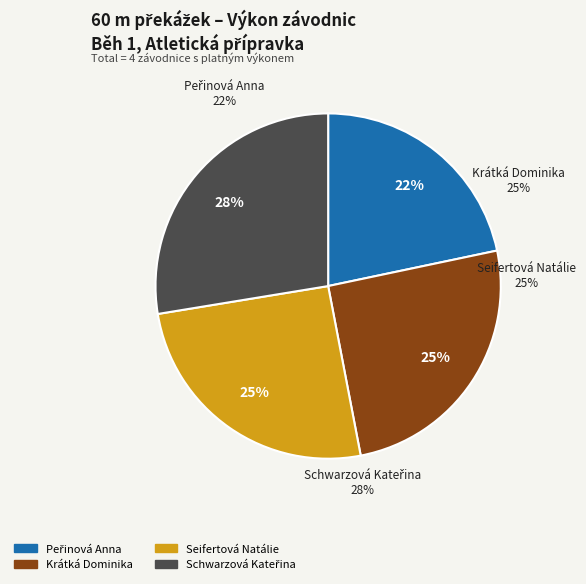

Count the number of slices in the pie.

4